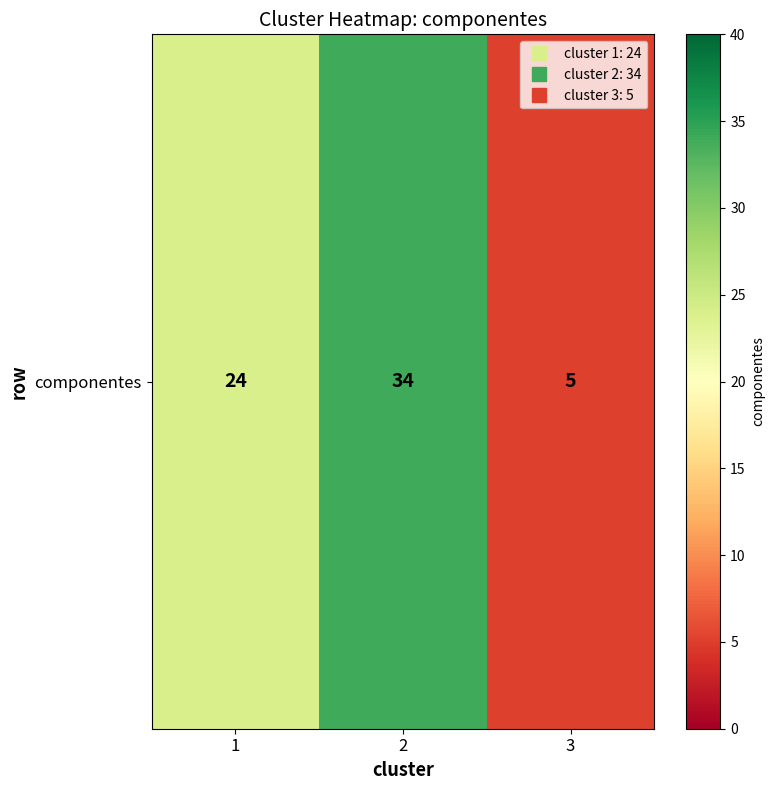

Rank the categories by value from lowest to highest.

3, 1, 2